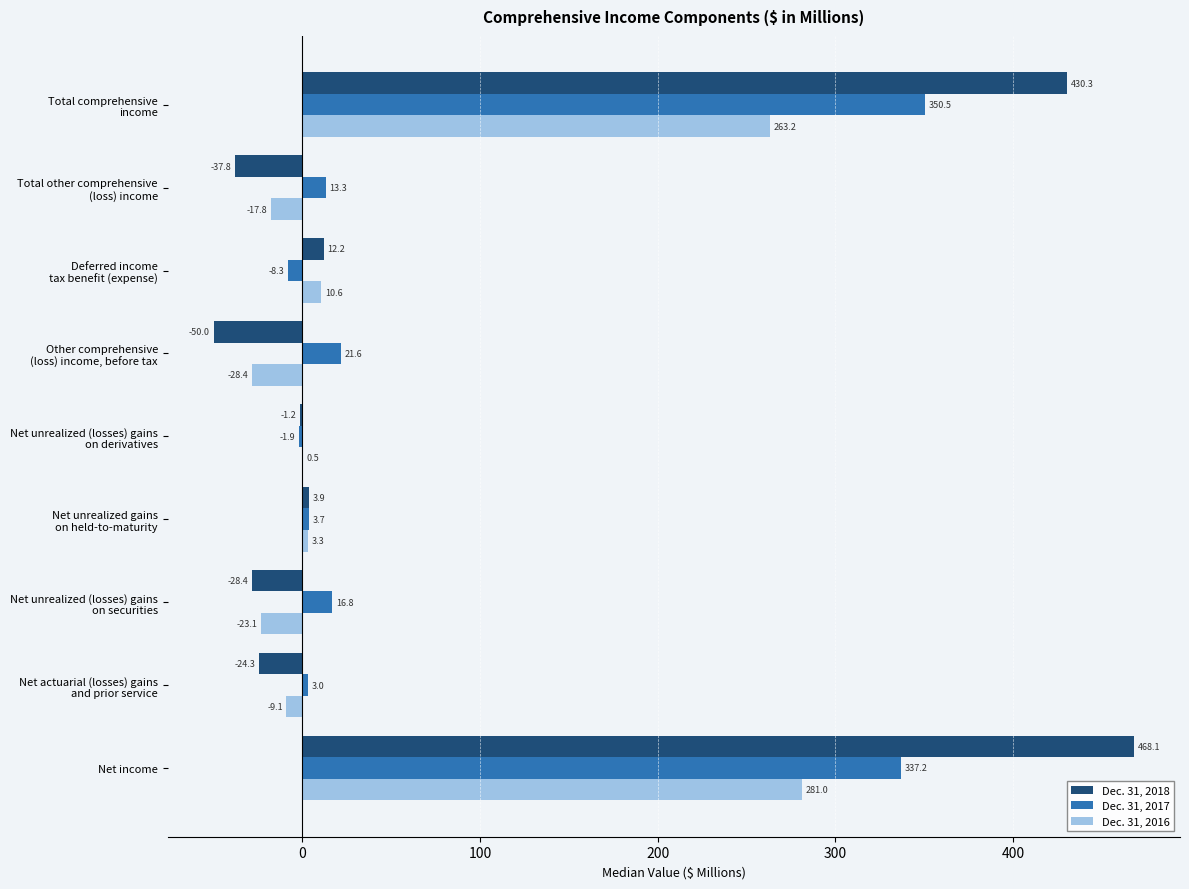

Which series has the largest total across all categories?

Dec. 31, 2018